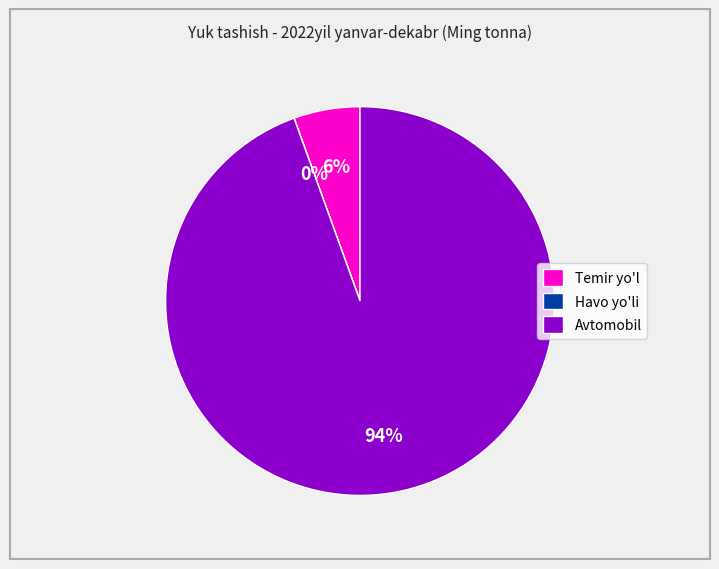

To the nearest percent, what is the average slice percentage?

33%